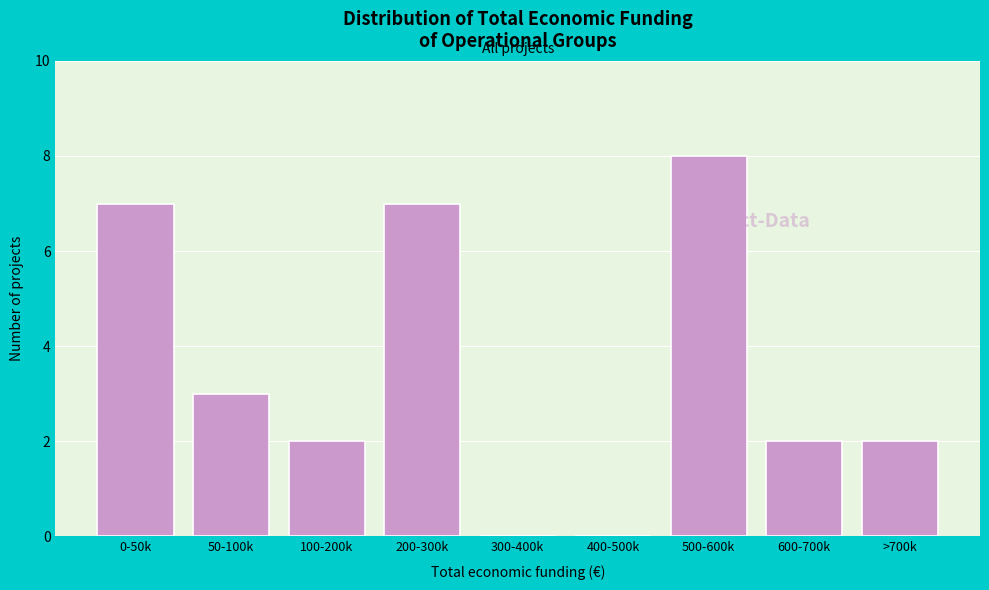

Reading right to left, extract all data points from this chart.

>700k=2	600-700k=2	500-600k=8	400-500k=0	300-400k=0	200-300k=7	100-200k=2	50-100k=3	0-50k=7